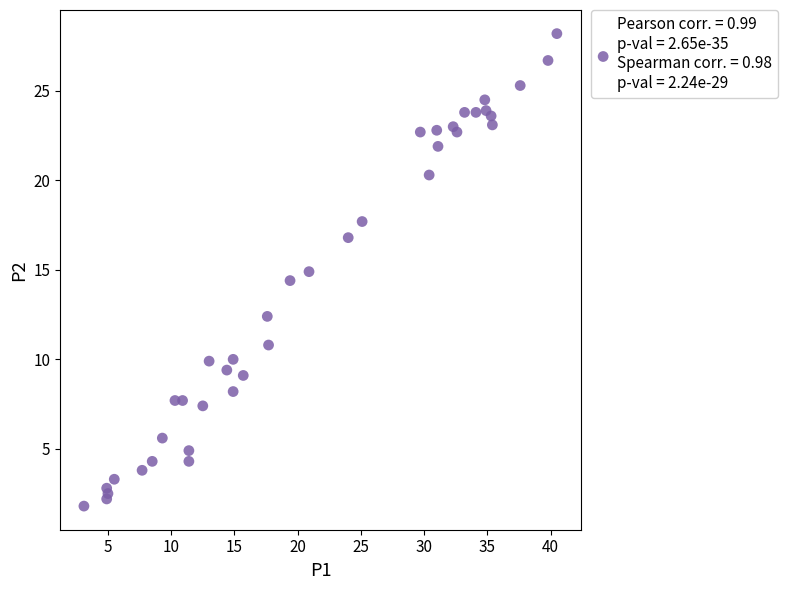

What is the range of X values (max minus min)?

37.4